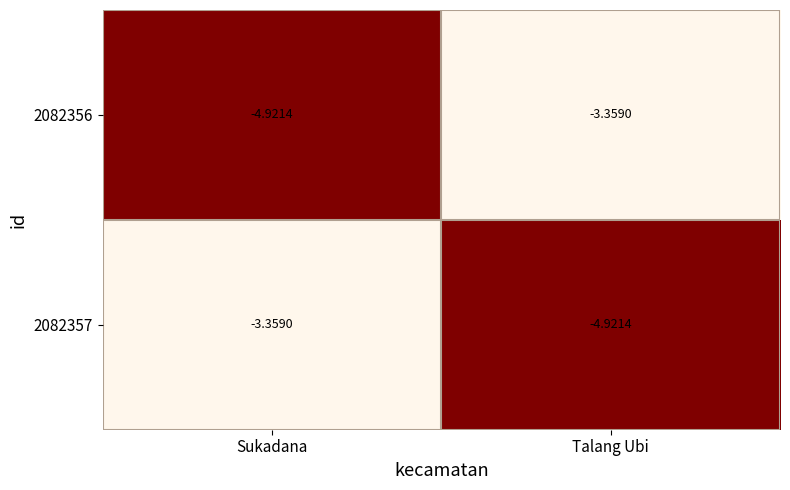

Where is 2082357 nearest to the value -4?

Sukadana